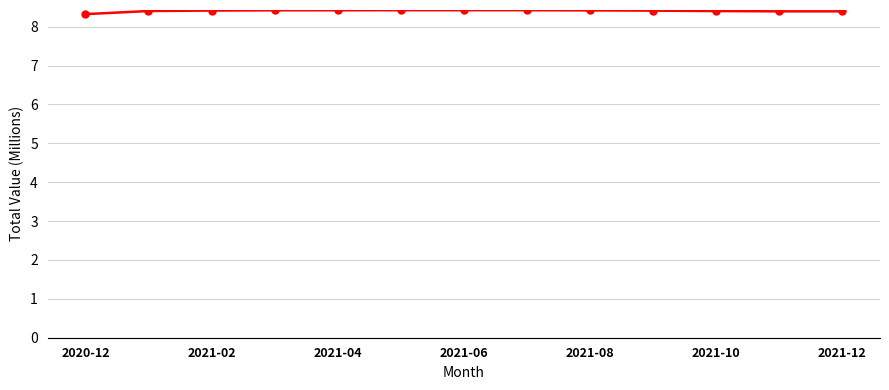

How many distinct data groups are displayed?

1